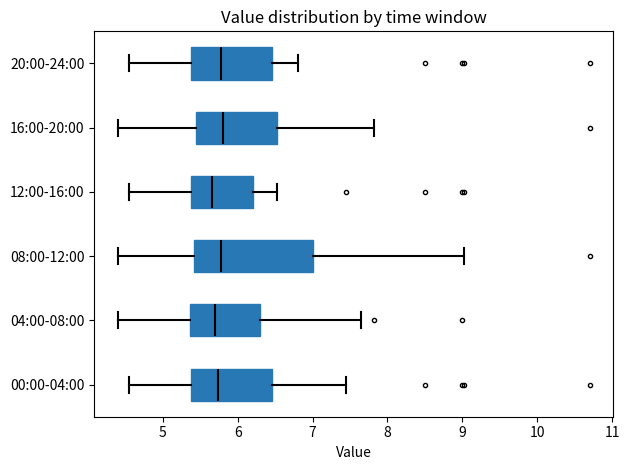

Reading bottom to top, read every box against the x-axis: the position of its median line, the range the box covers, and the ends of its whiskers. The values are not printed on the chart, so give them approximately, as read against the axis.

00:00-04:00: median 5.7, box 5.4 to 6.5, whiskers 4.6 to 7.5
04:00-08:00: median 5.7, box 5.4 to 6.3, whiskers 4.4 to 7.7
08:00-12:00: median 5.8, box 5.4 to 7.0, whiskers 4.4 to 9.0
12:00-16:00: median 5.7, box 5.4 to 6.2, whiskers 4.6 to 6.5
16:00-20:00: median 5.8, box 5.5 to 6.5, whiskers 4.4 to 7.8
20:00-24:00: median 5.8, box 5.4 to 6.5, whiskers 4.6 to 6.8